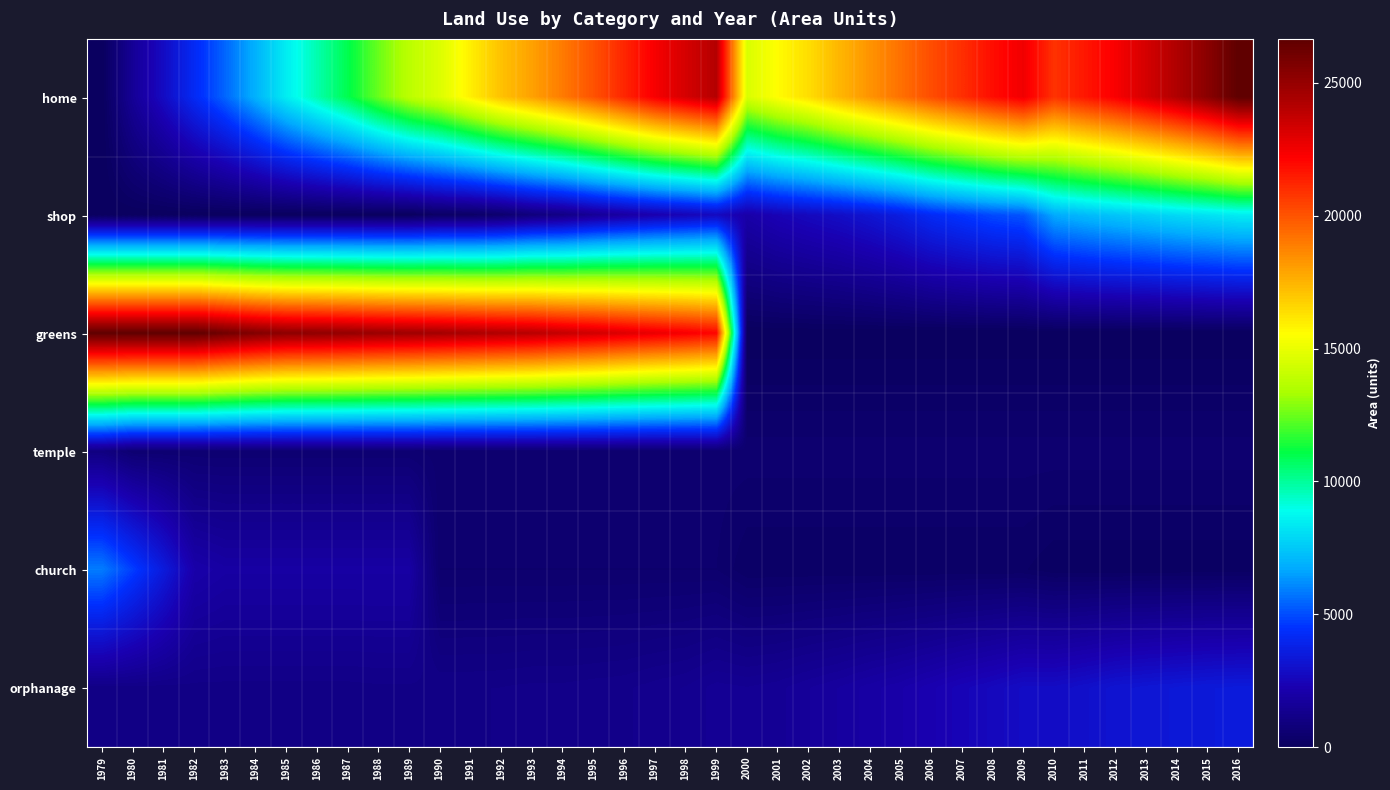

Which has a higher value, 2010 or 2009?

2009